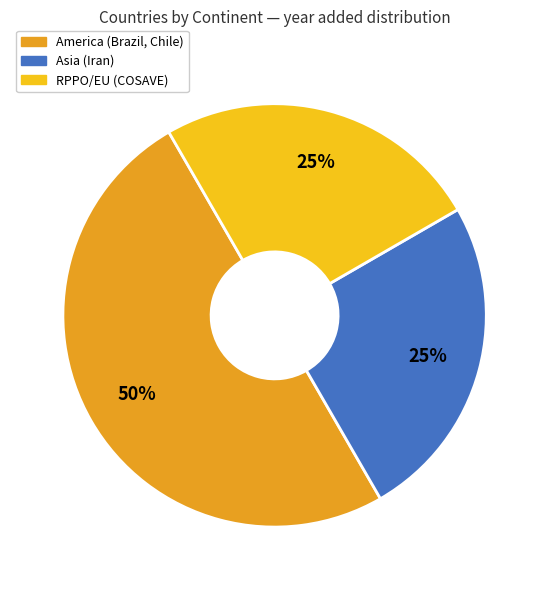

To the nearest percent, what is the difference between the largest and smallest slice percentages?

25%